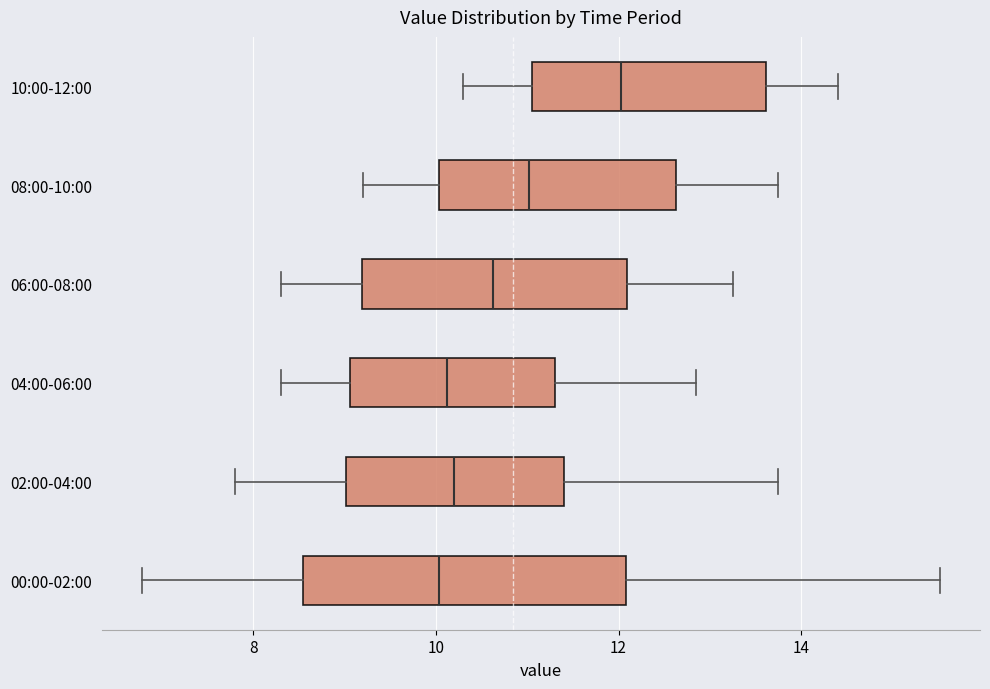

Reading bottom to top, transcribe this box plot: for each box, give where its median line is, the range the box spans, and where its two whiskers end, as read against the x-axis. The values are not printed on the chart, so give them approximately, as read against the axis.

00:00-02:00: median 10.0, box 8.6 to 12.0, whiskers 6.8 to 15.6
02:00-04:00: median 10.2, box 9.0 to 11.4, whiskers 7.8 to 13.8
04:00-06:00: median 10.2, box 9.0 to 11.4, whiskers 8.4 to 12.8
06:00-08:00: median 10.6, box 9.2 to 12.0, whiskers 8.4 to 13.2
08:00-10:00: median 11.0, box 10.0 to 12.6, whiskers 9.2 to 13.8
10:00-12:00: median 12.0, box 11.0 to 13.6, whiskers 10.4 to 14.4